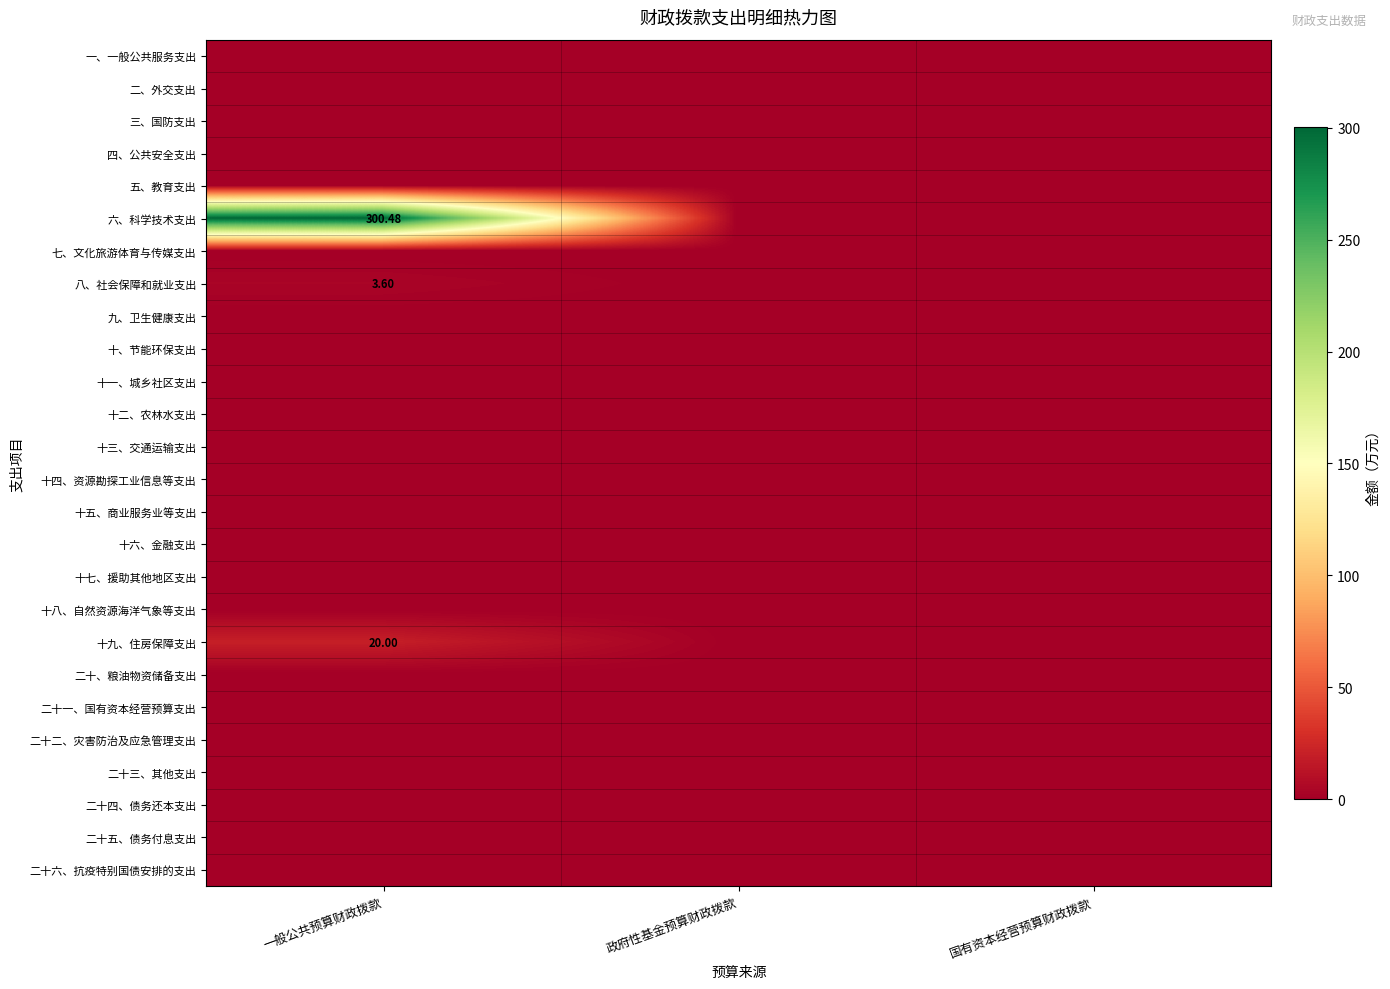

Which series has the largest range (max minus min)?

六、科学技术支出